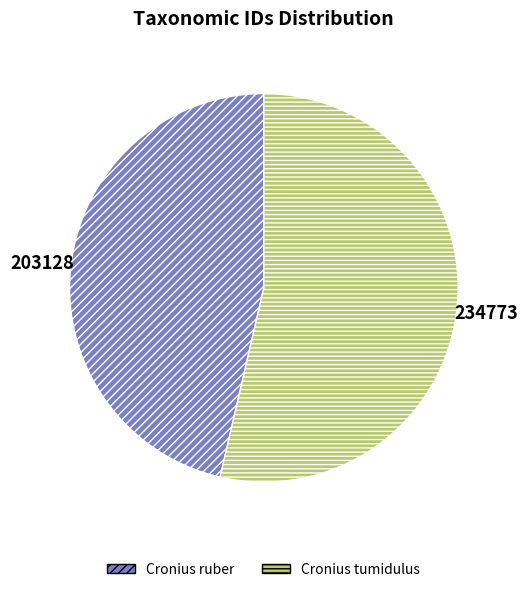

Is it true that Cronius tumidulus is 59% of the pie?

False